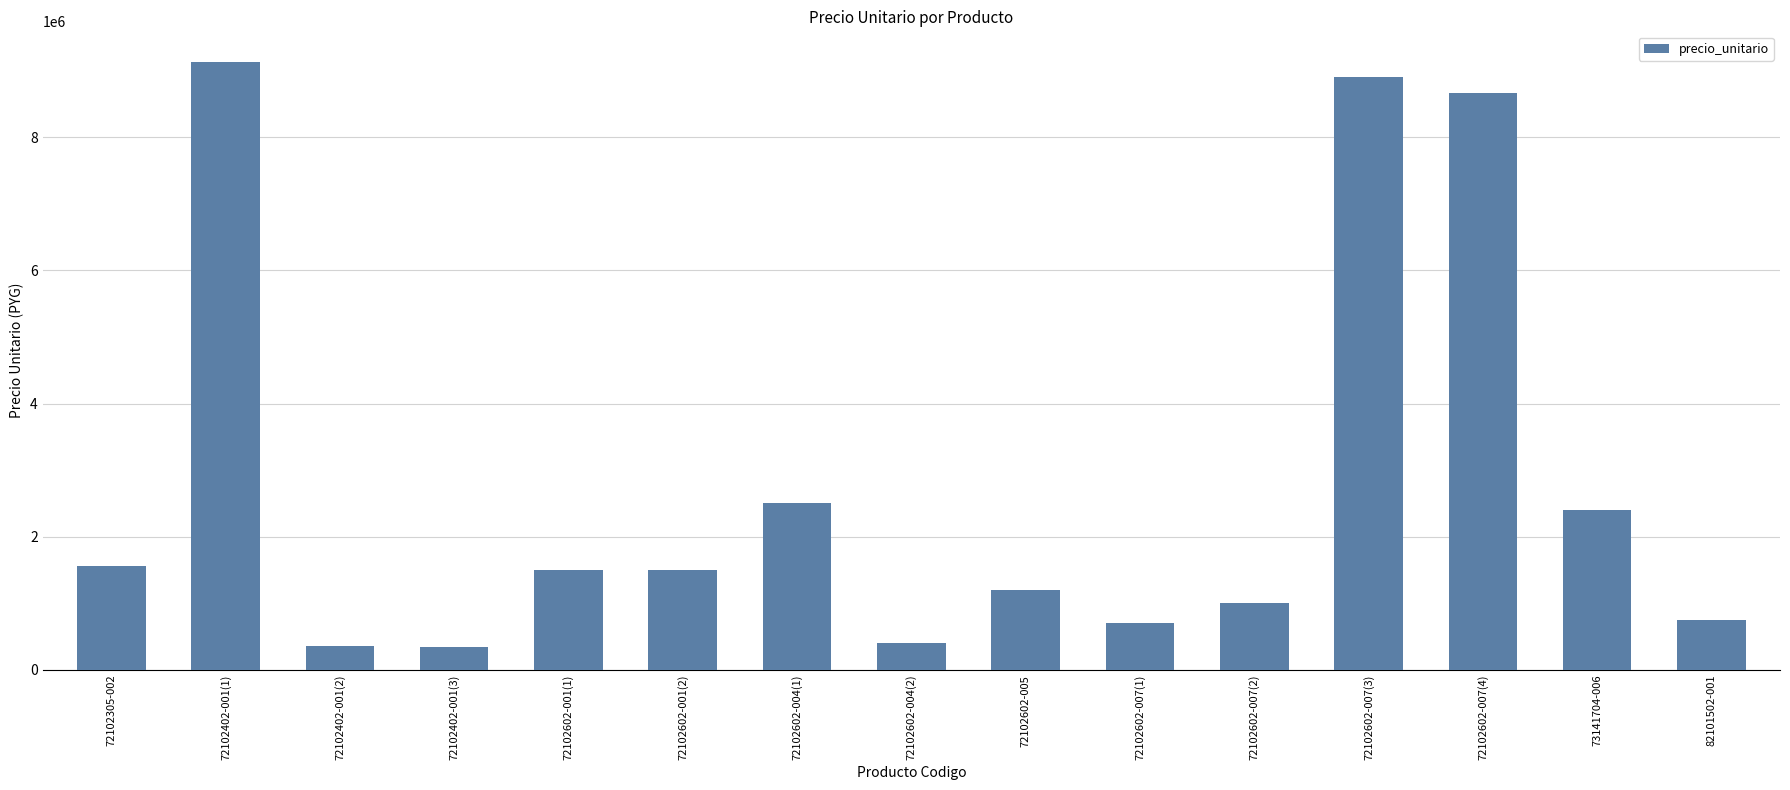

Approximately how many times larger is the value at 73141704-006 compared to 72102602-001(2)?

1.6